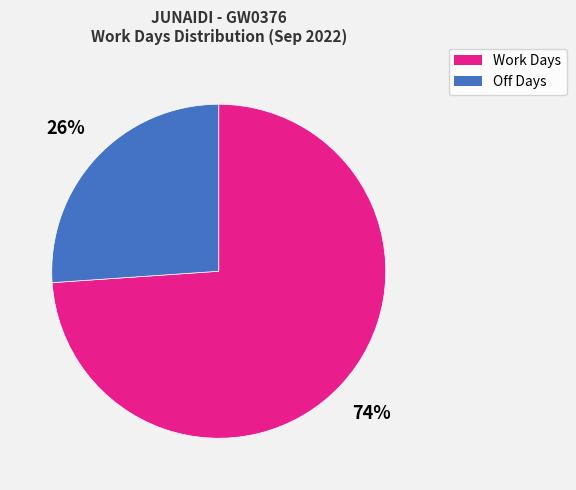

Is there any slice that represents more than half of the pie?

Yes